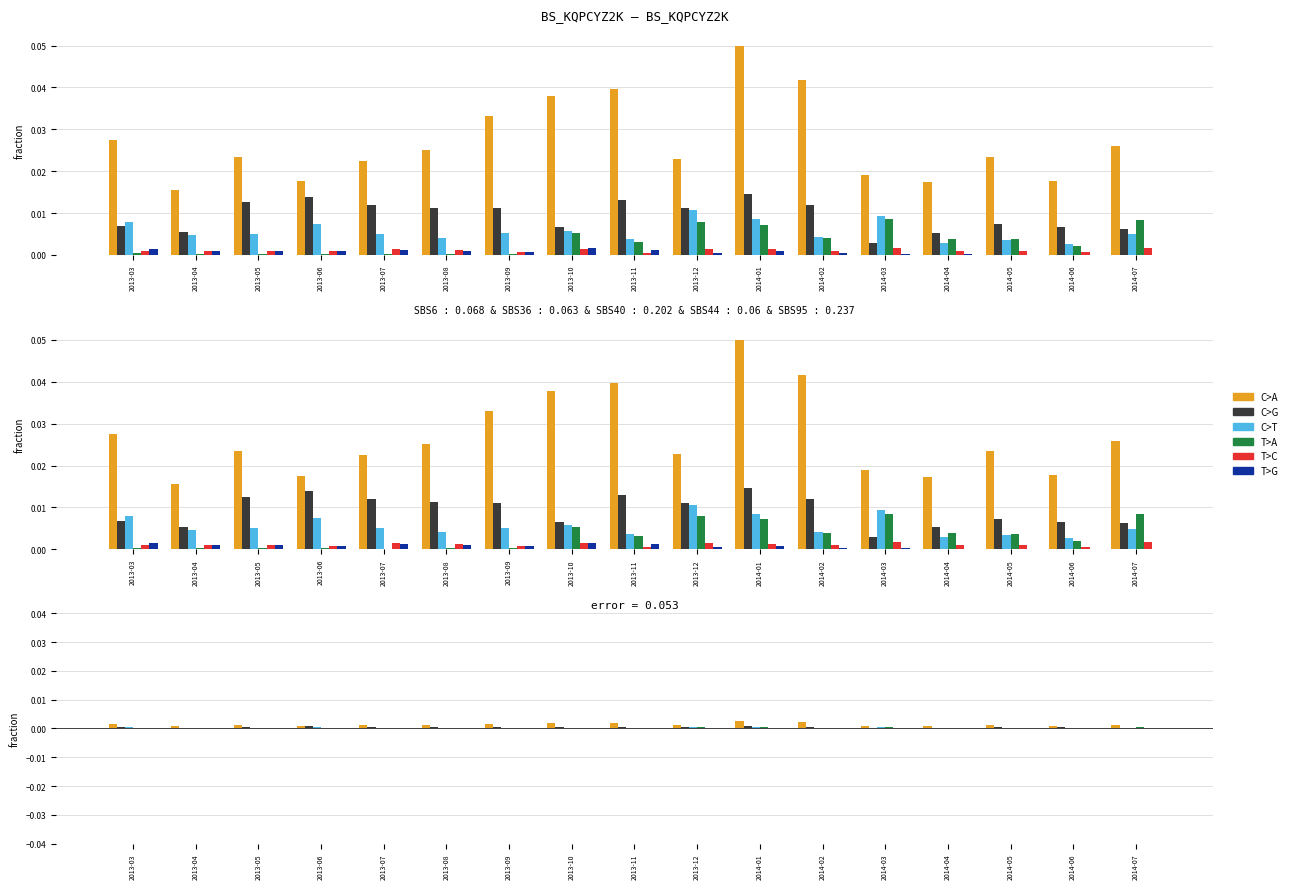

How many bars are there in total?

102